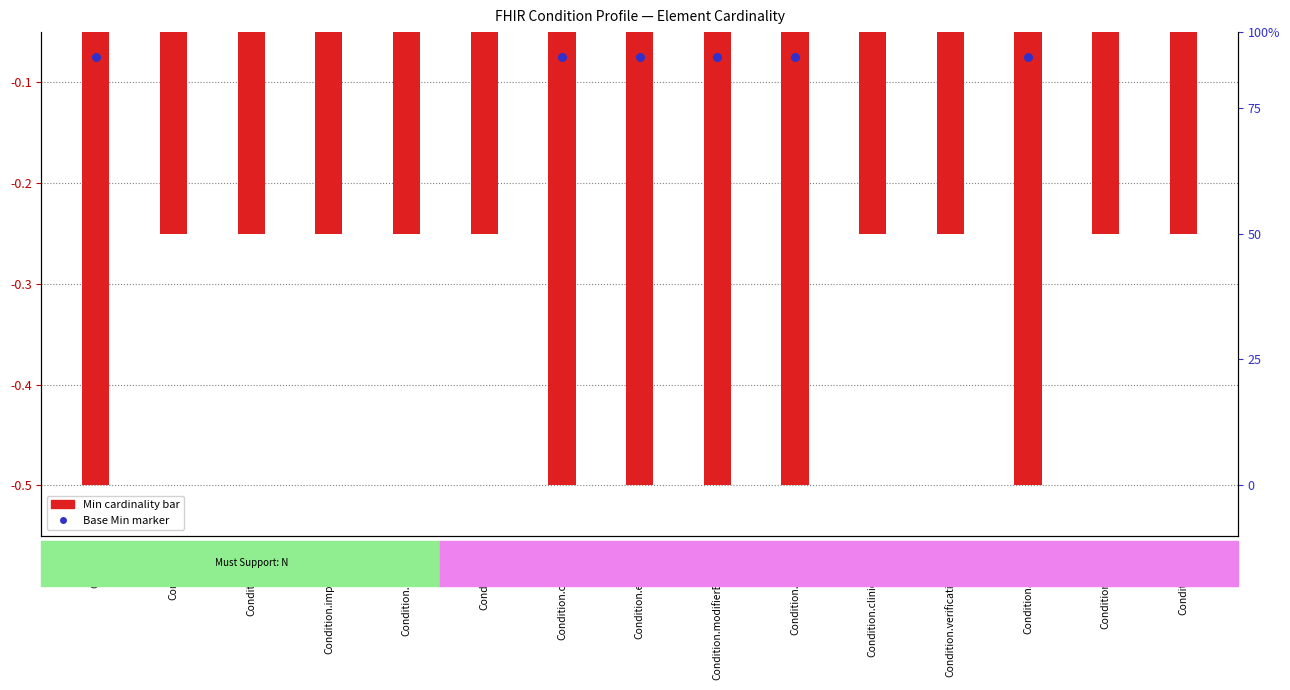

At which category is the sum across all series the highest?

Condition.id